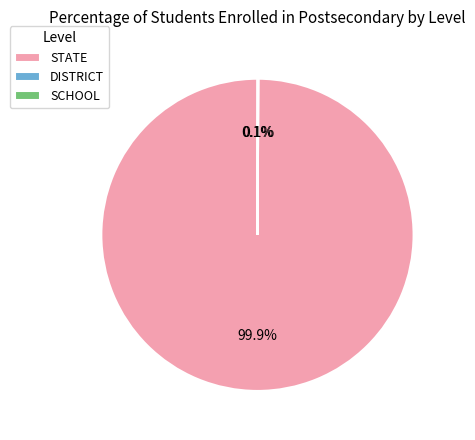

Does any single category account for the majority?

Yes